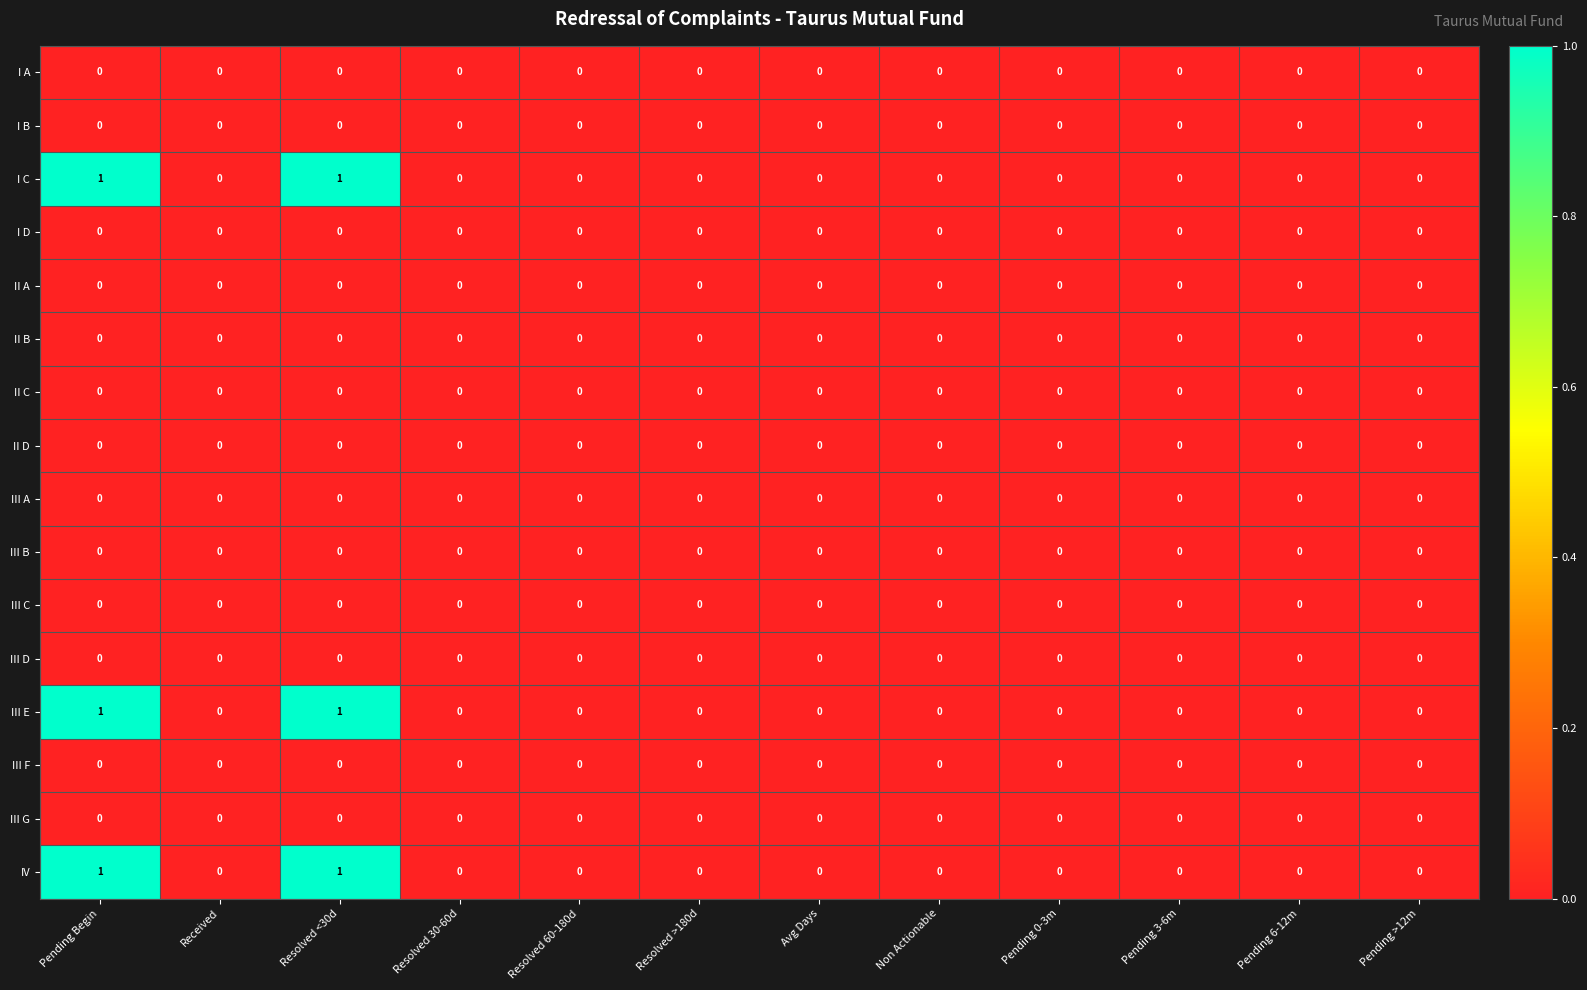

Count the number of data series in this chart.

16